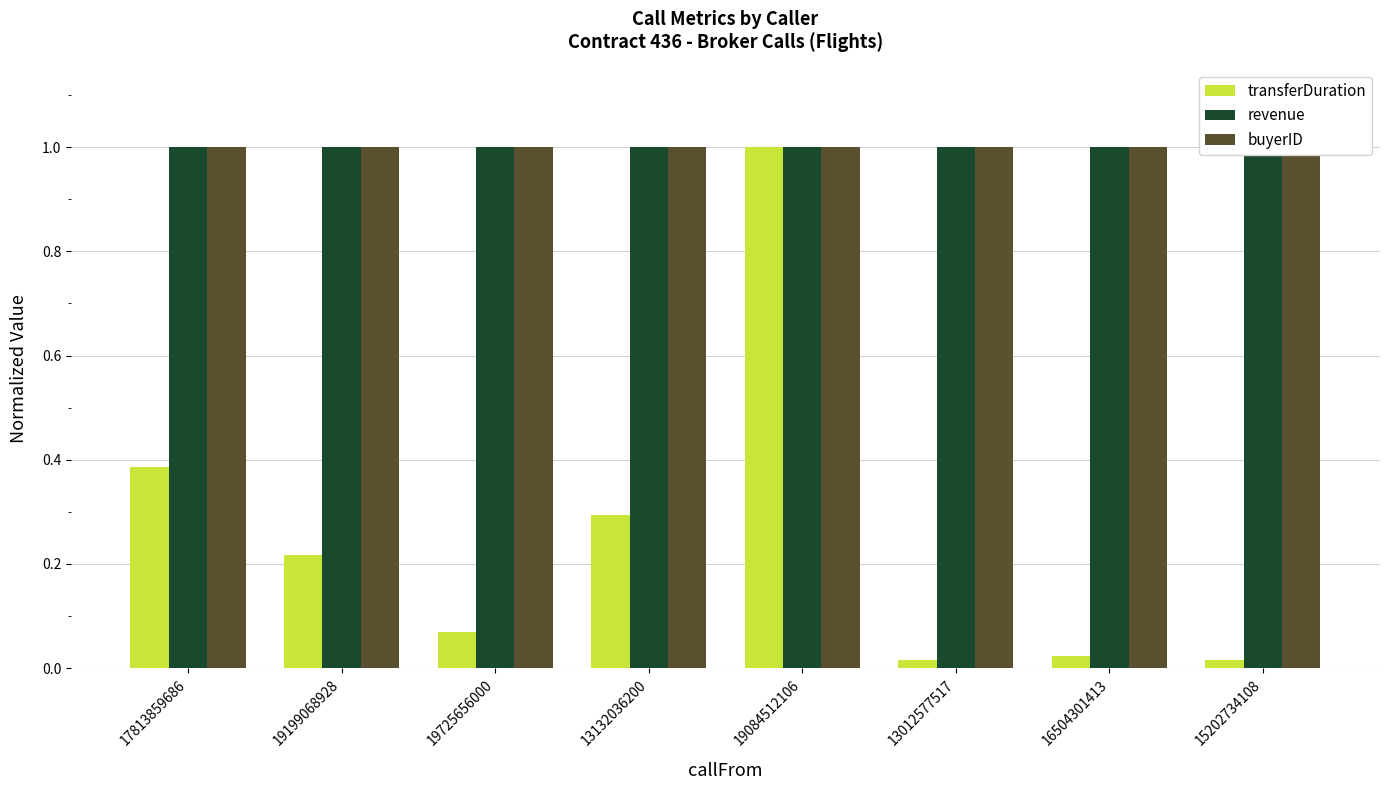

What is the average value of the transferDuration series?

0.3